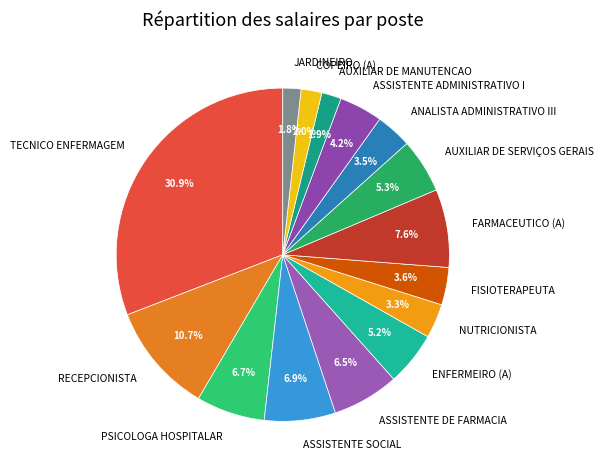

To the nearest percent, what percentage of the pie is TECNICO ENFERMAGEM?

31%